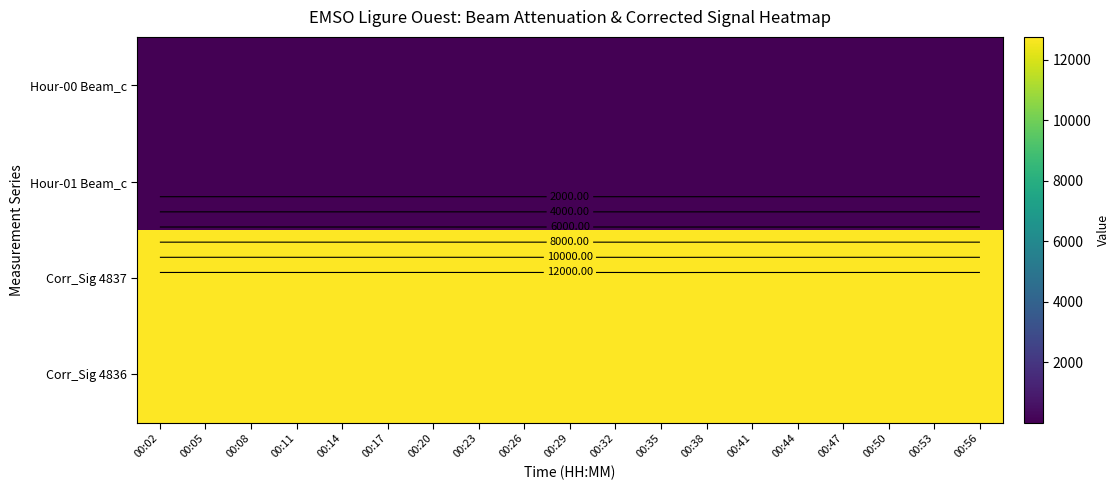

Which has a higher value, 00:41 or 00:56?

00:41